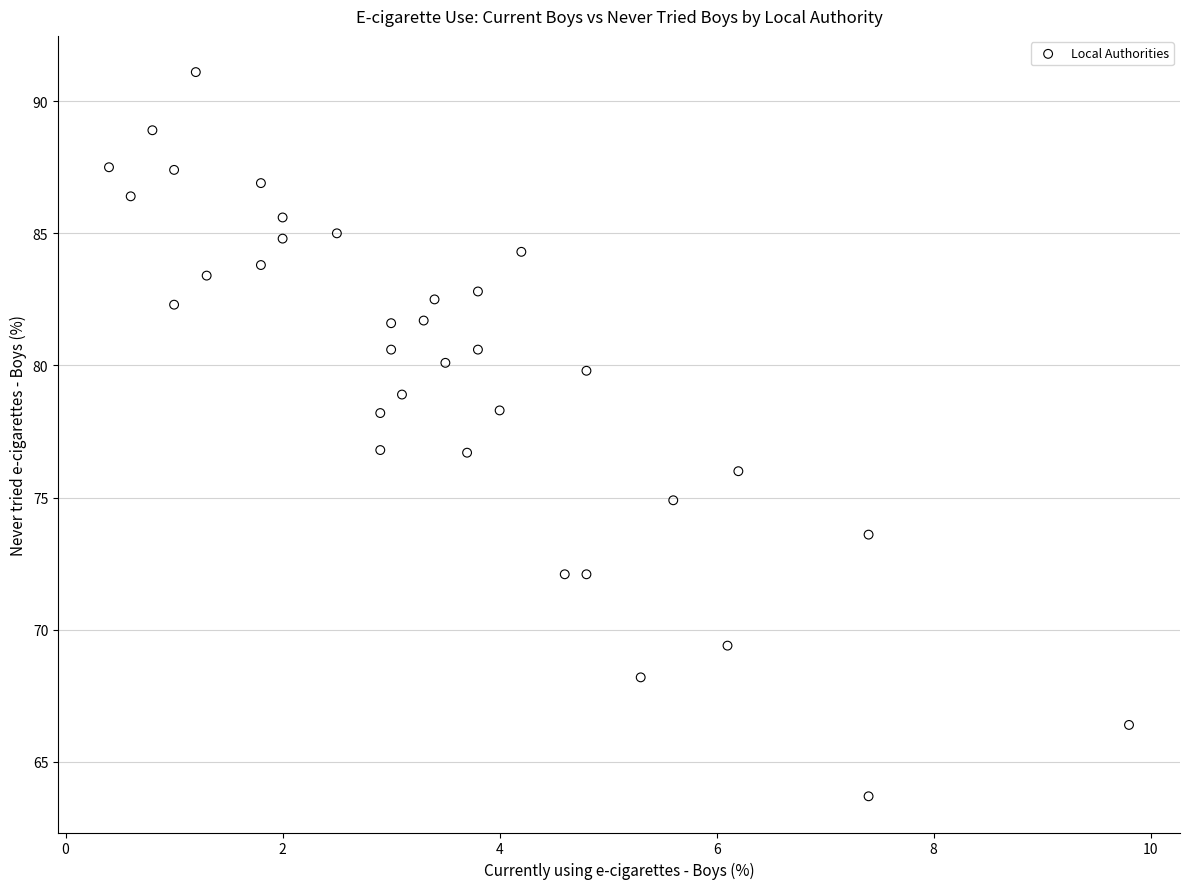

What is the range of X values (max minus min)?

9.4